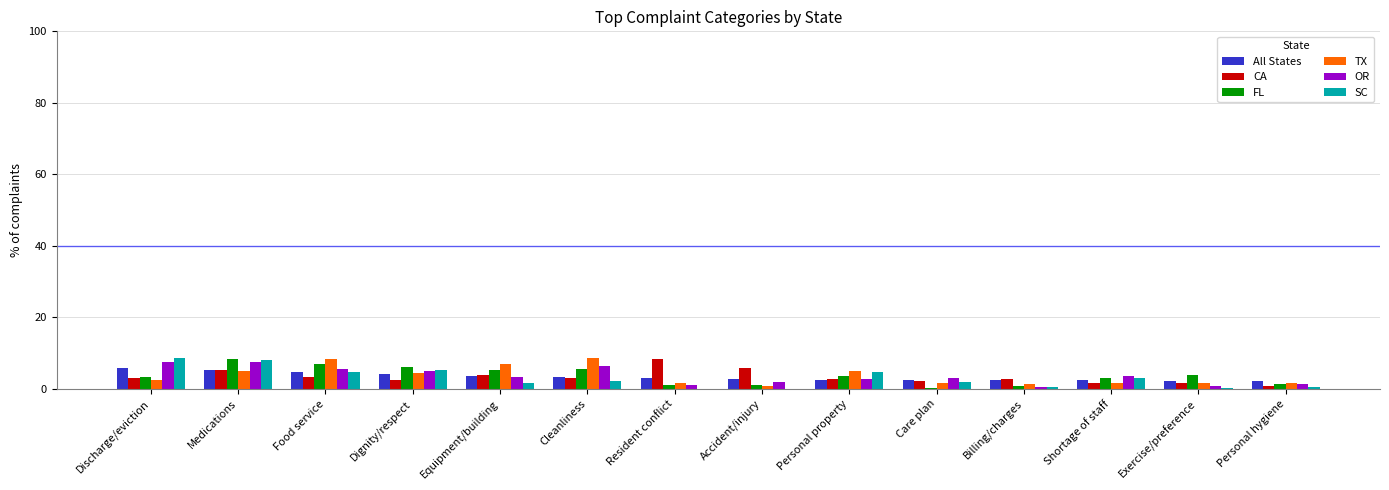

What value does the TX series have at Cleanliness?

8.5